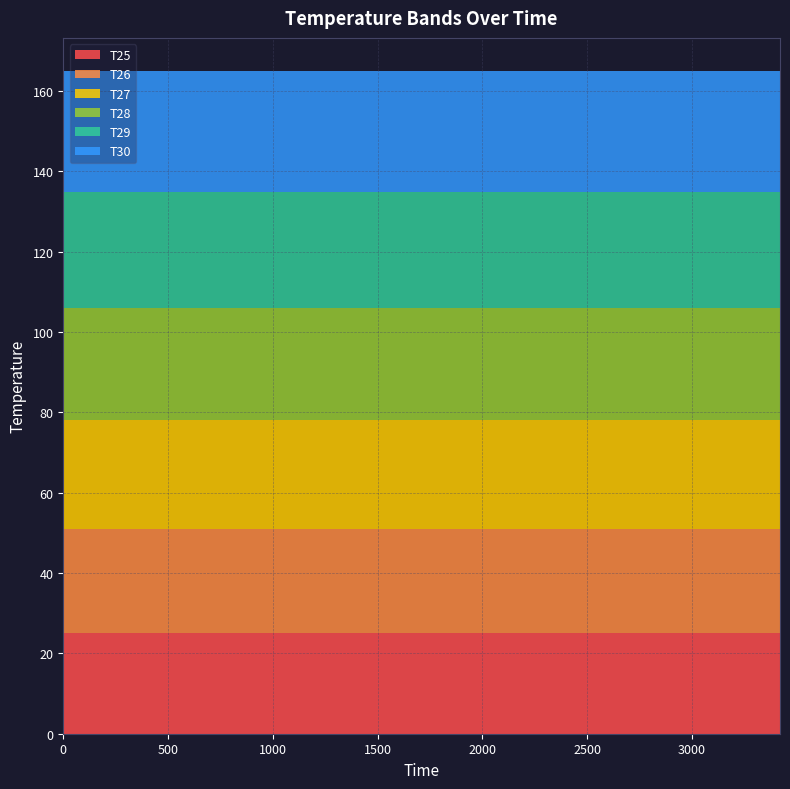

Reading left to right, what are all the values shown in this chart?

T25: 25	25	25	25	25	25	25	25	25	25	25	25	25	25	25	25	25	25	25	25
T26: 26	26	26	26	26	26	26	26	26	26	26	26	26	26	26	26	26	26	26	26
T27: 27	27	27	27	27	27	27	27	27	27	27	27	27	27	27	27	27	27	27	27
T28: 28	28	28	28	28	28	28	28	28	28	28	28	28	28	28	28	28	28	28	28
T29: 29	29	29	29	29	29	29	29	29	29	29	29	29	29	29	29	29	29	29	29
T30: 30	30	30	30	30	30	30	30	30	30	30	30	30	30	30	30	30	30	30	30